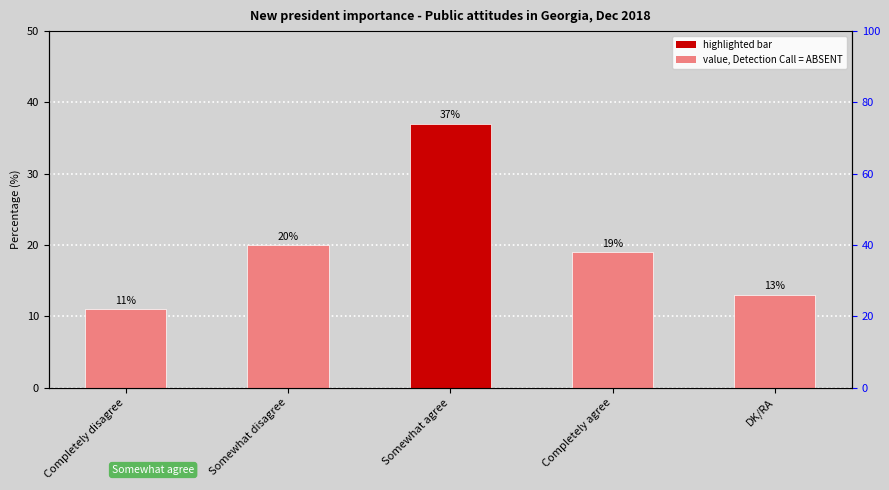

What is the change in value from Completely disagree to Somewhat agree?

+26